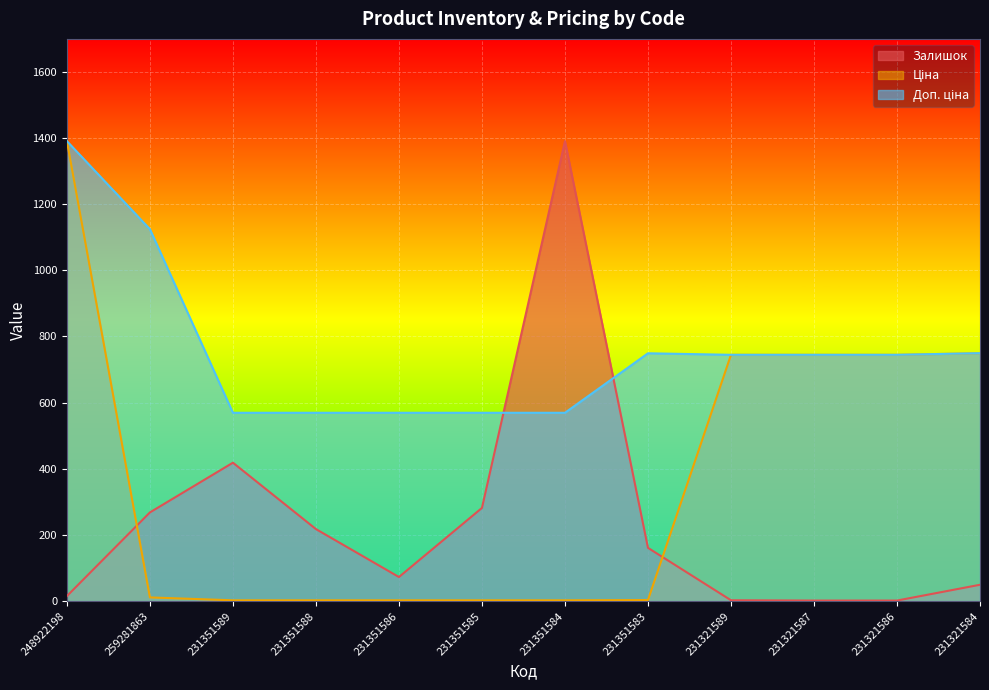

Which series changed the most between 231351589 and 231351585?

Залишок